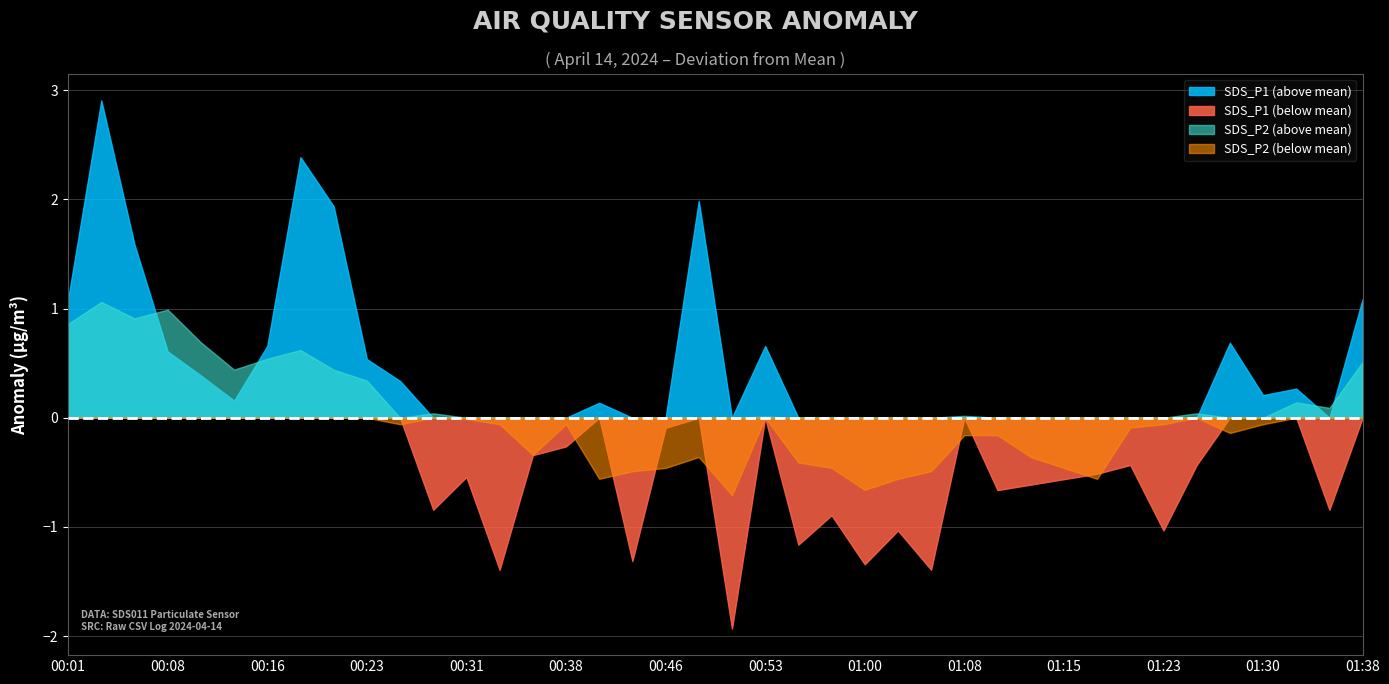

Rank the series by their average value, from lowest to highest.

SDS_P1 (below mean), SDS_P2 (below mean), SDS_P2 (above mean), SDS_P1 (above mean)